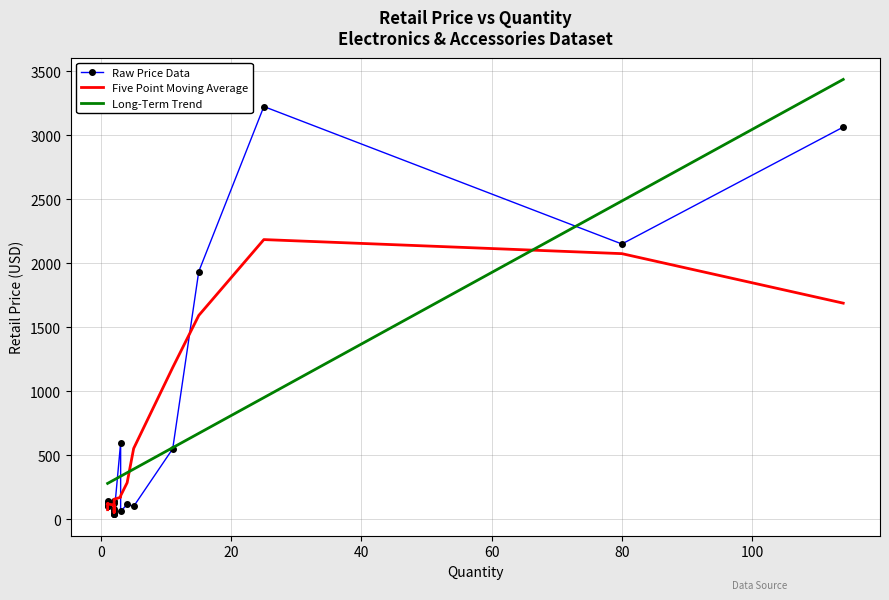

What is the sum of all Long-Term Trend values?

12787.7